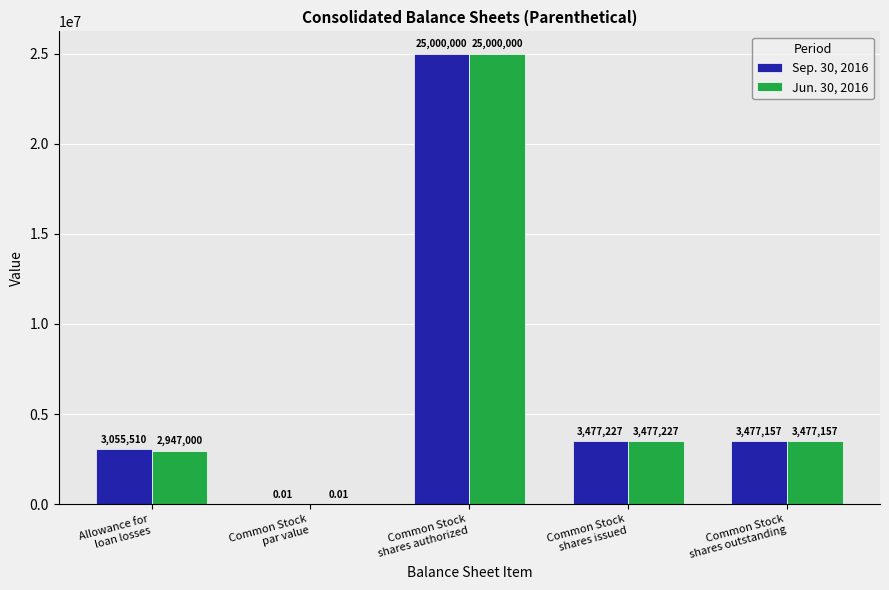

Where does the Sep. 30, 2016 series first go above 3477157?

Common Stock
shares authorized